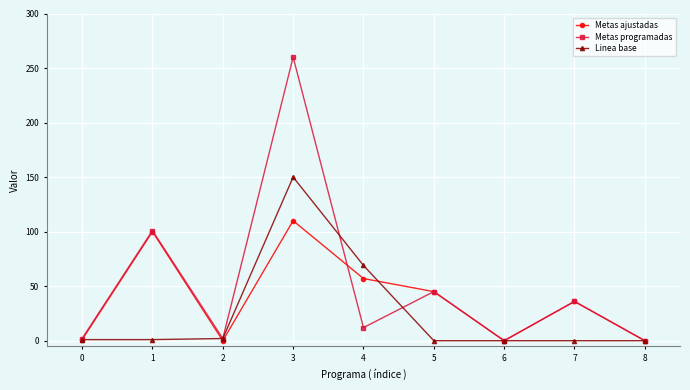

Rank the series by their maximum value, from highest to lowest.

Metas programadas, Linea base, Metas ajustadas